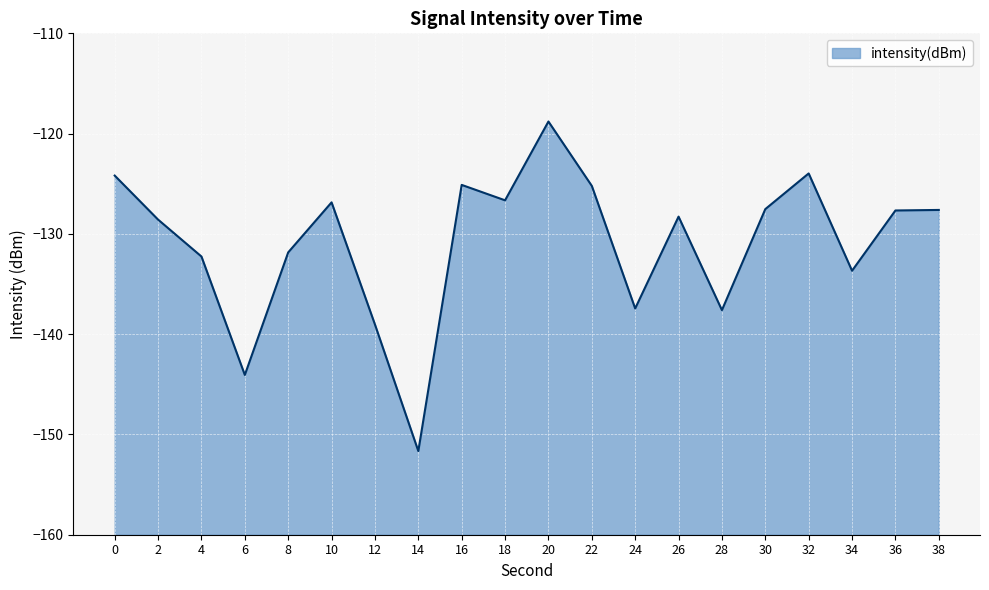

Reading right to left, transcribe all the data shown in this chart.

-127.6	-127.7	-133.7	-124.0	-127.5	-137.6	-128.3	-137.4	-125.2	-118.8	-126.7	-125.1	-151.7	-139.0	-126.9	-131.8	-144.1	-132.3	-128.6	-124.2